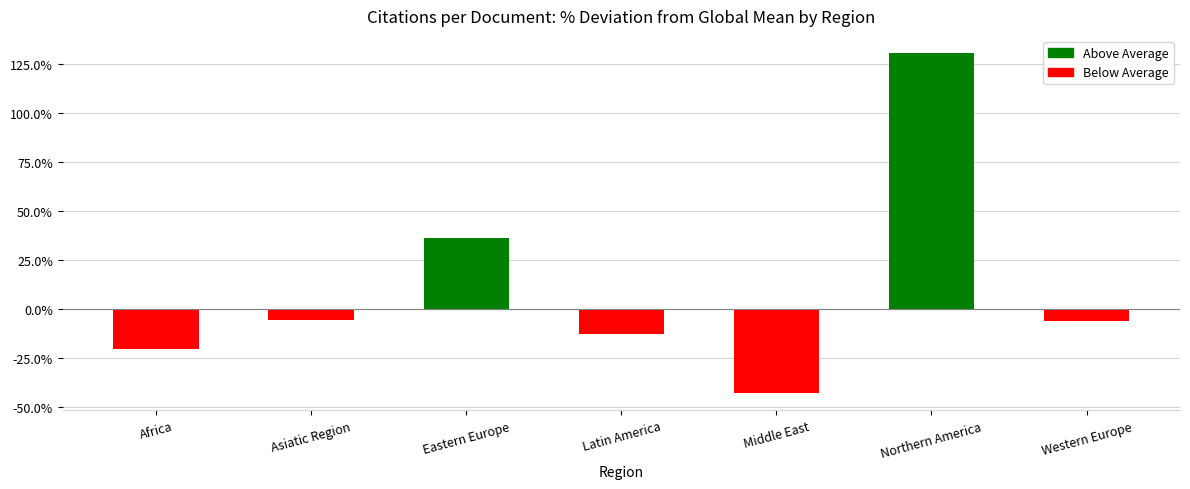

True or false: the data shows -6.3 at Western Europe.

True